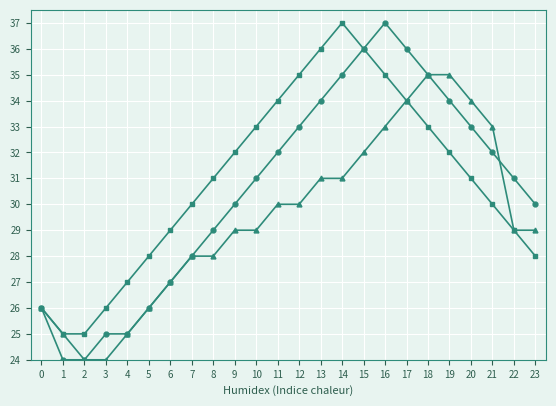

What is the maximum value shown in the chart?

37